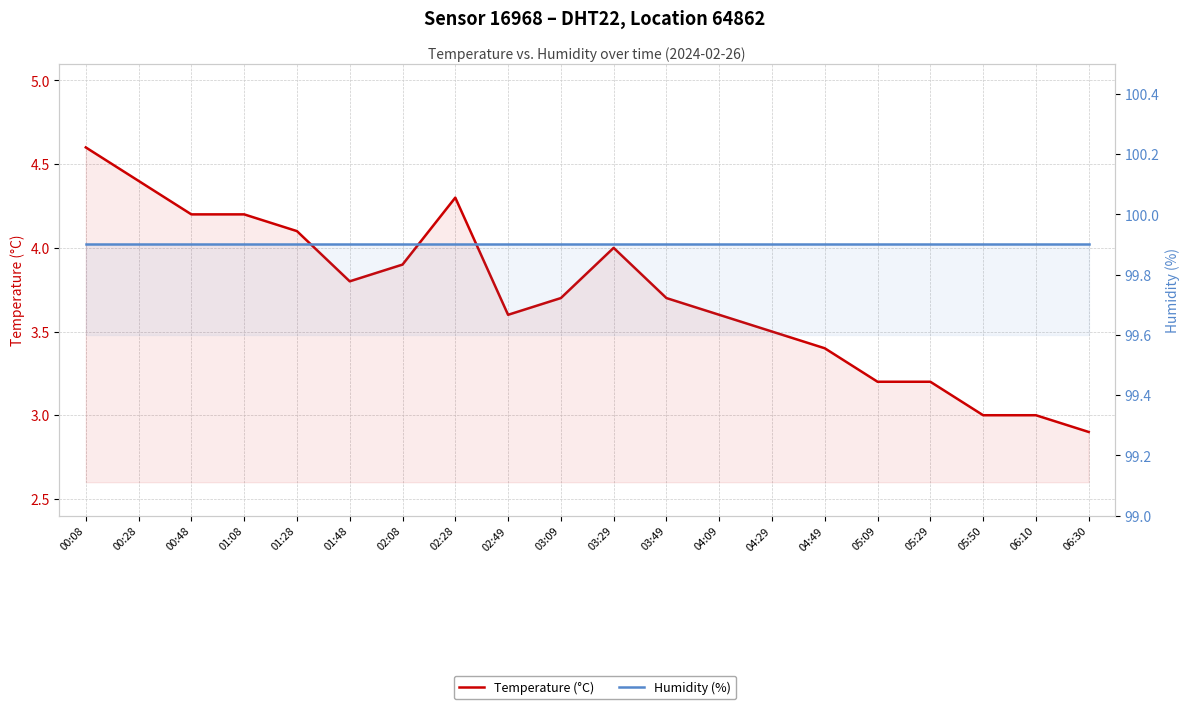

Which category has the lowest value in the Humidity (%) series?

00:08